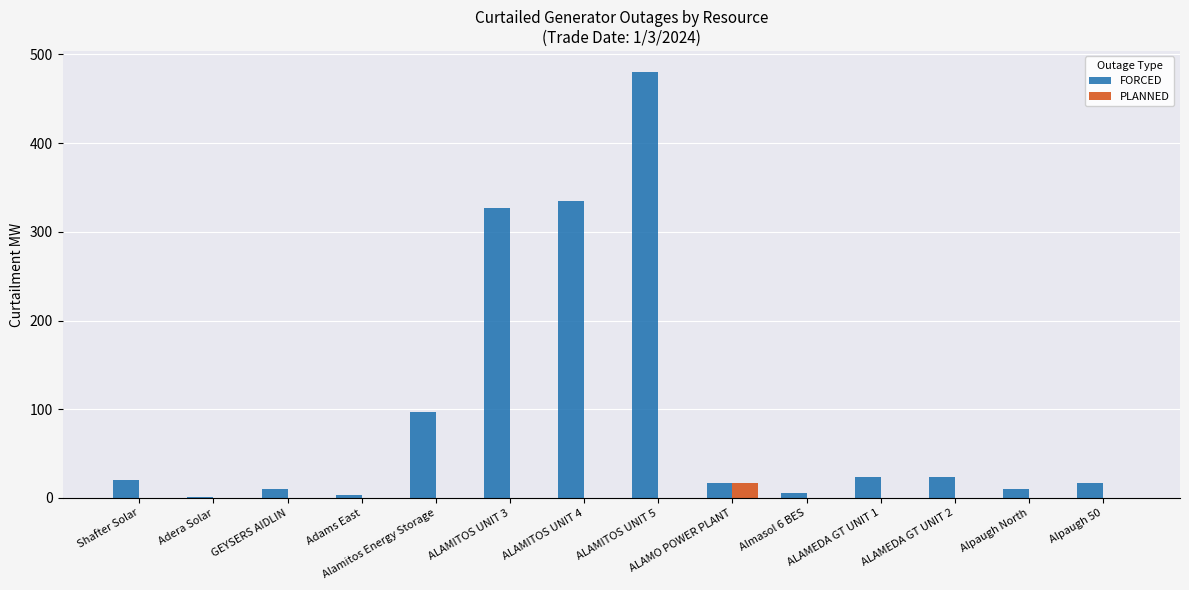

The value of PLANNED at ALAMITOS UNIT 5 is 0.0. True or false?

True